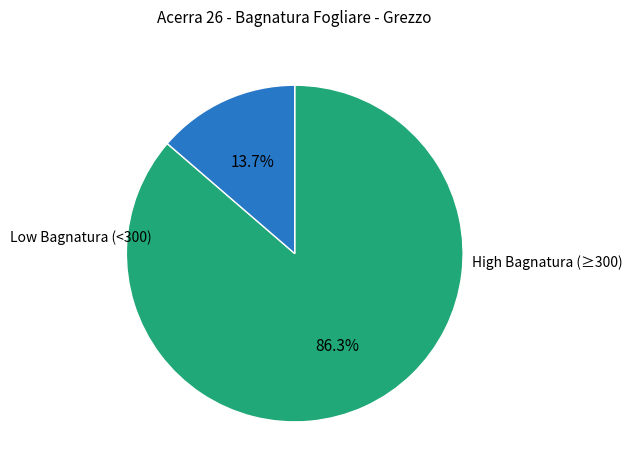

Is there a majority slice in this chart?

Yes